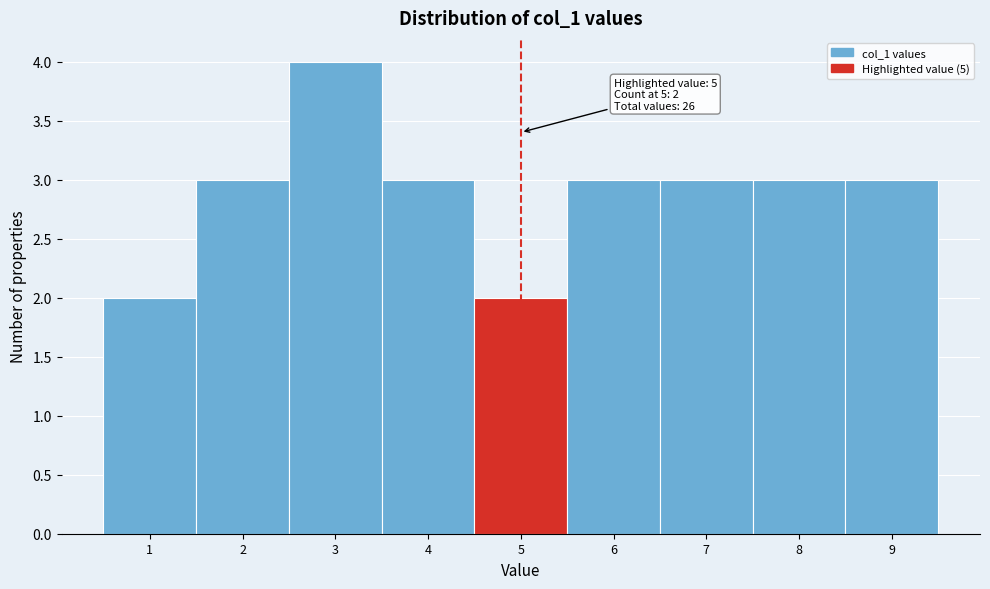

Reading right to left, list all the values displayed in this chart.

3	3	3	3	2	3	4	3	2